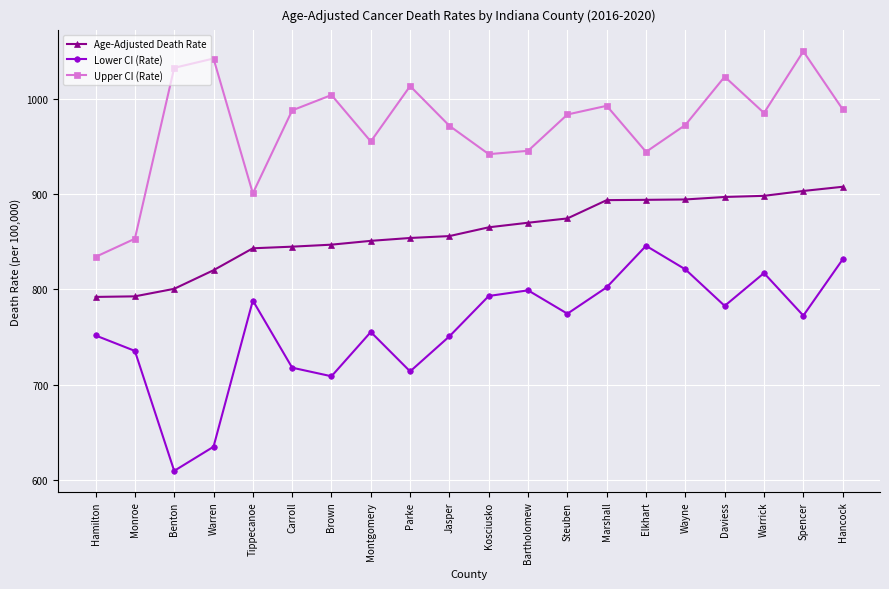

True or false: Upper CI (Rate) has more than 1 points higher than both neighbors.

True